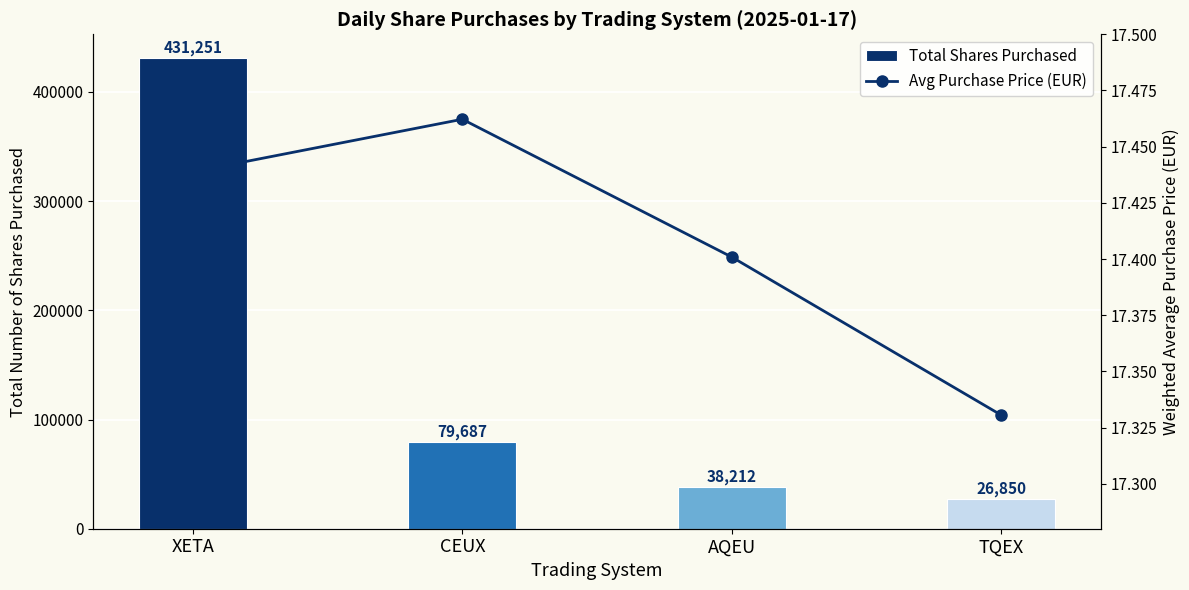

True or false: Total Shares Purchased has a value of 79687.0 at CEUX.

True